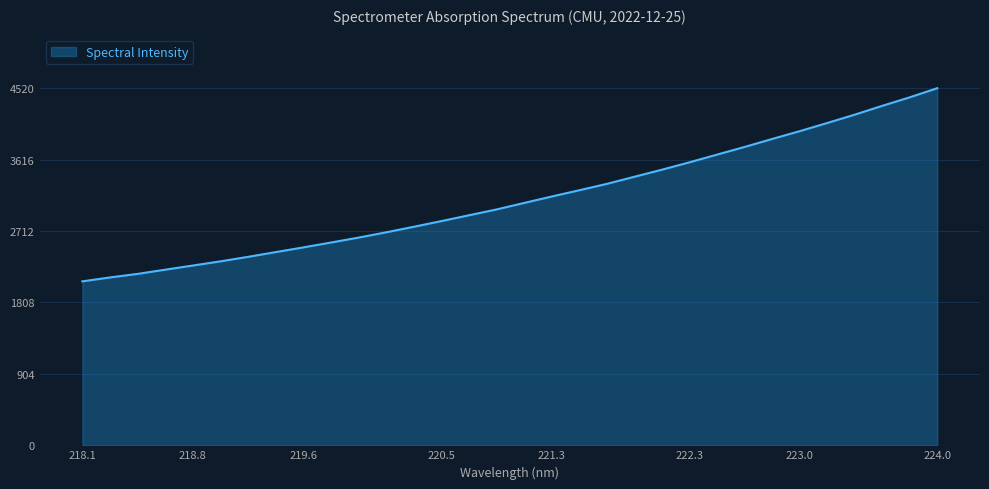

What is the smallest value displayed?

2075.3